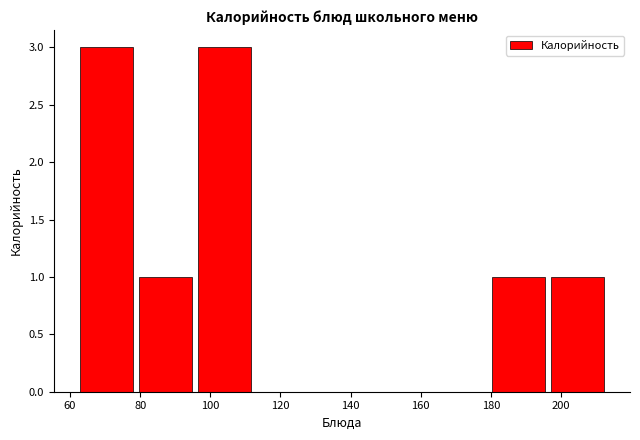

Reading left to right, list every bar in this chart as the range it spans on the x-axis followed by its height. Neither the bar edges nor the heights are printed on the chart, so give them approximately, as read against the axes.

62 to 78: 3
78 to 96: 1
96 to 112: 3
112 to 130: 0
130 to 146: 0
146 to 162: 0
162 to 180: 0
180 to 196: 1
196 to 214: 1